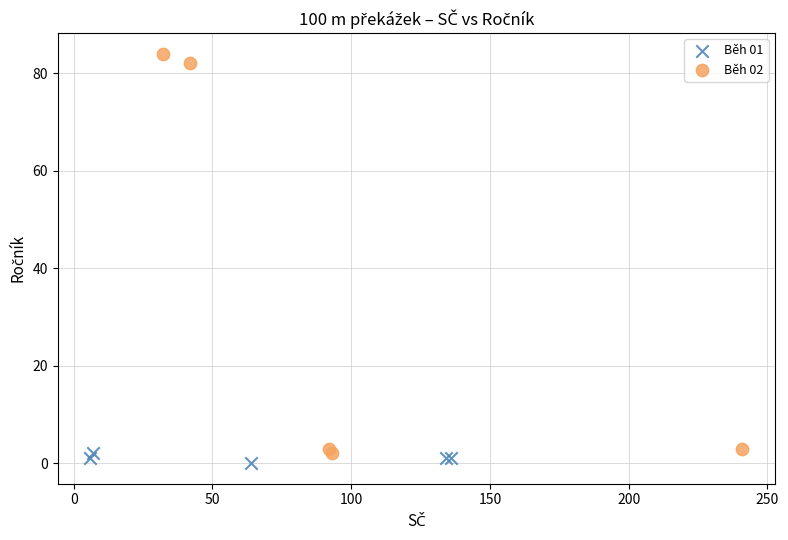

What are all the series names shown in the legend?

Běh 01, Běh 02